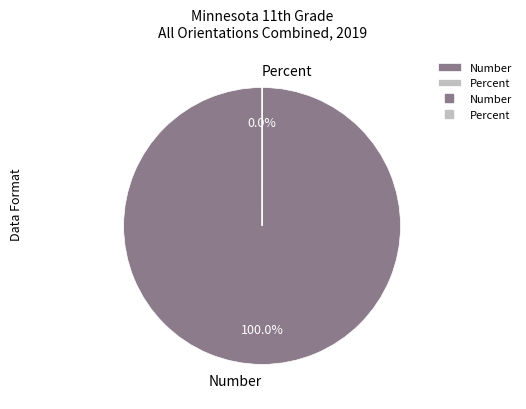

What percentage is the Number slice, to the nearest percent?

100%